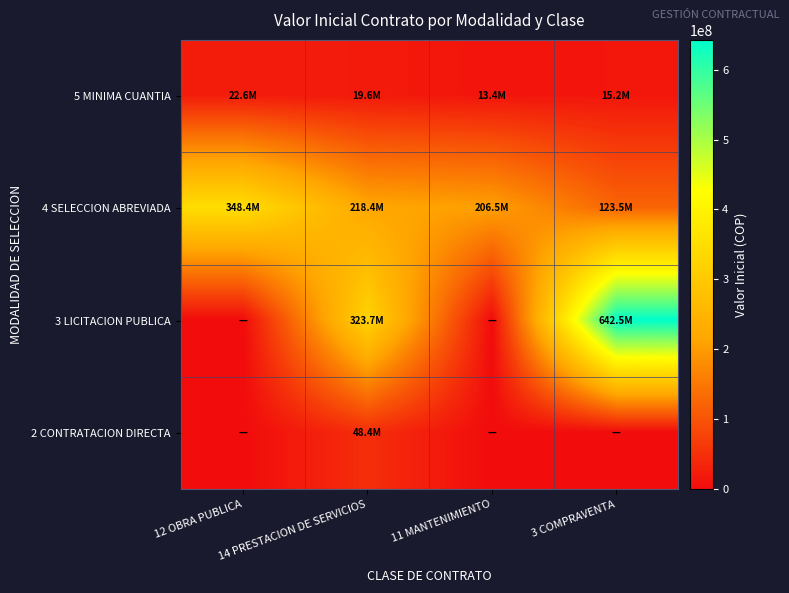

Which series has the largest range (max minus min)?

3 LICITACION PUBLICA